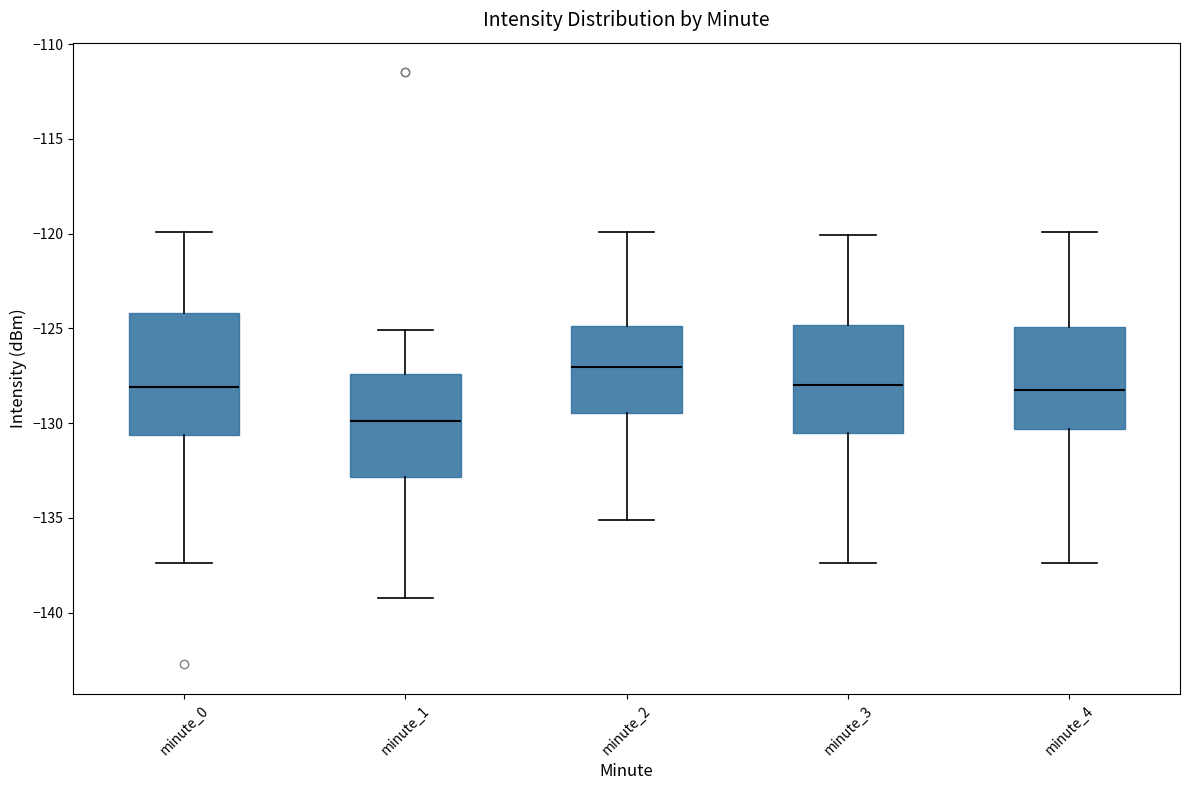

Reading left to right, read every box against the y-axis: the position of its median line, the range the box covers, and the ends of its whiskers. The values are not printed on the chart, so give them approximately, as read against the axis.

minute_0: median -128.0, box -130.5 to -124.0, whiskers -137.5 to -120.0
minute_1: median -130.0, box -133.0 to -127.5, whiskers -139.0 to -125.0
minute_2: median -127.0, box -129.5 to -125.0, whiskers -135.0 to -120.0
minute_3: median -128.0, box -130.5 to -125.0, whiskers -137.5 to -120.0
minute_4: median -128.5, box -130.5 to -125.0, whiskers -137.5 to -120.0